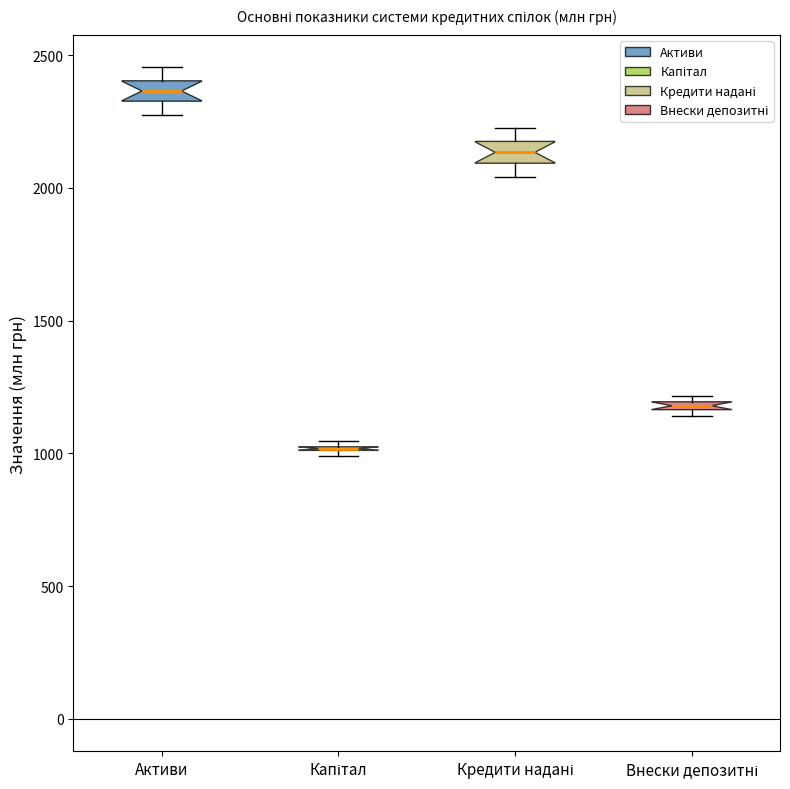

Where is the upper edge of the box for Внески депозитні on the y-axis? The values are not printed on the chart, so give them approximately, as read against the axis.

1200